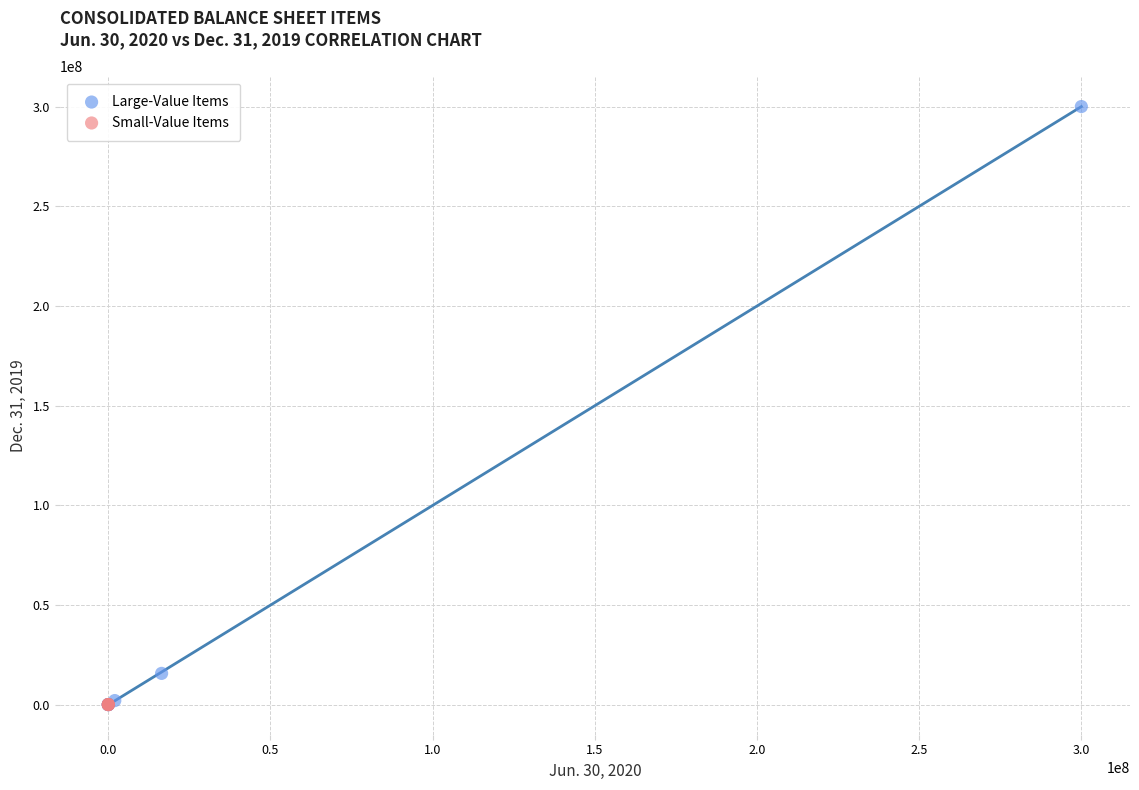

Which series has the widest spread of Y values?

Large-Value Items